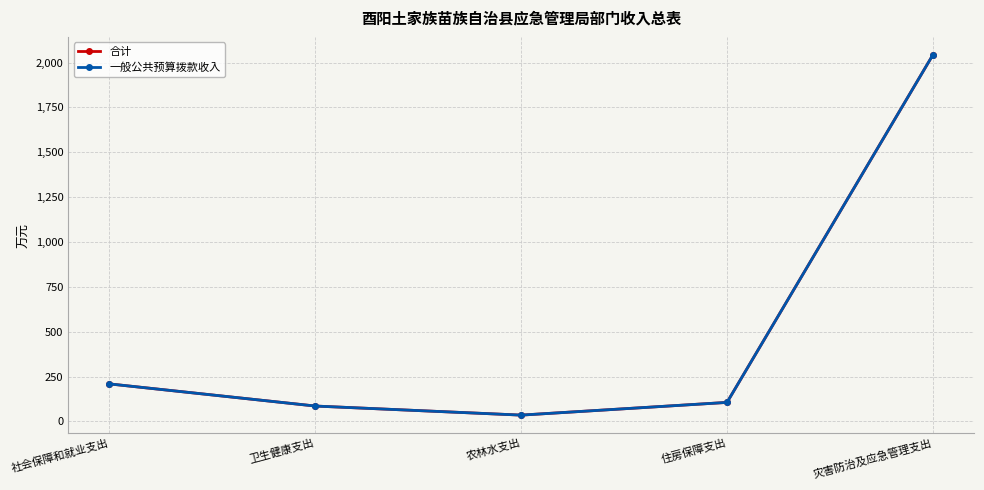

What value does the 合计 series have at 灾害防治及应急管理支出?

2043.0